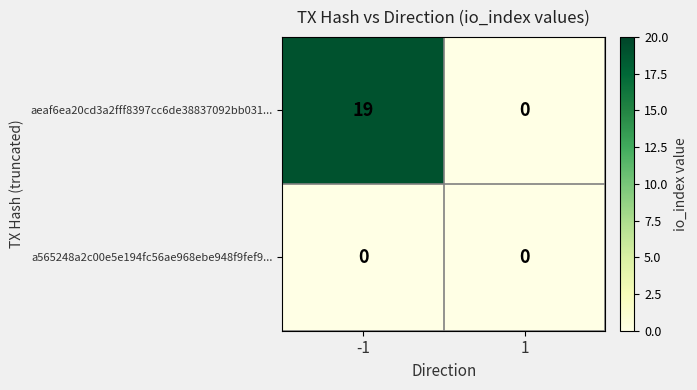

Reading left to right, extract all data points from this chart.

aeaf6ea20cd3a2fff8397cc6de38837092bb031...: 19	0
a565248a2c00e5e194fc56ae968ebe948f9fef9...: 0	0